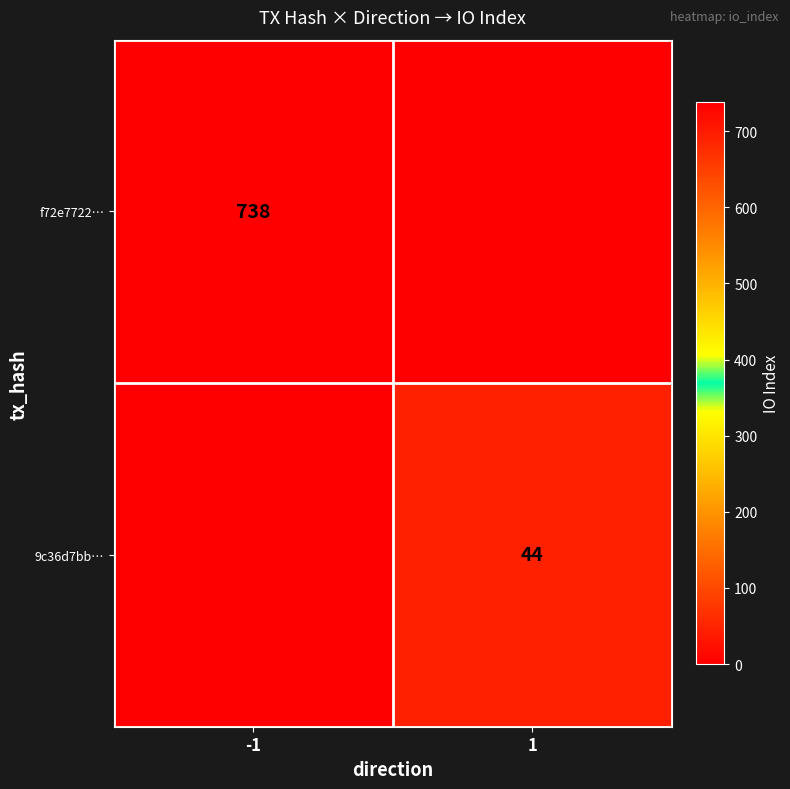

The value of f72e7722… at -1 is 361. True or false?

False